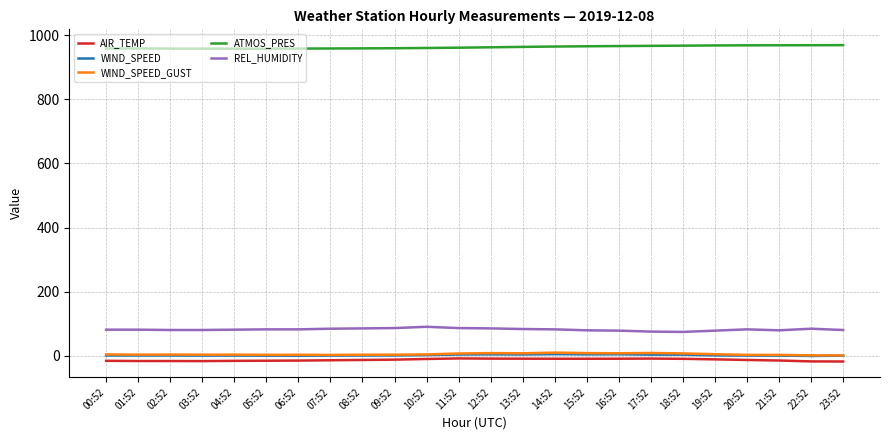

True or false: WIND_SPEED and AIR_TEMP intersect in this chart.

False